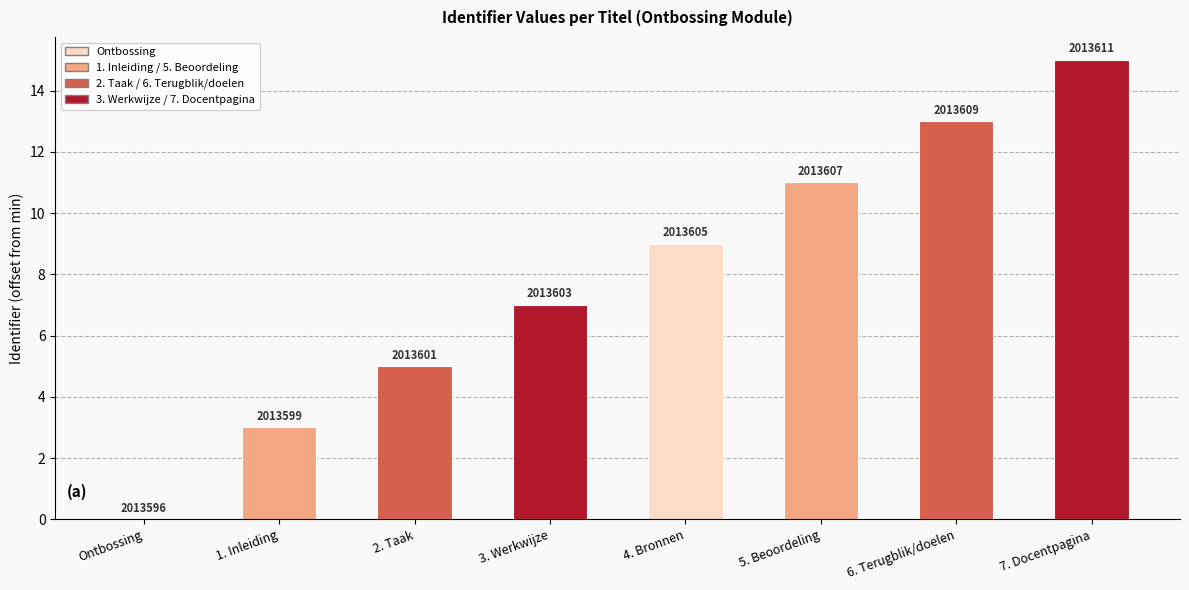

Reading left to right, list all the values displayed in this chart.

Ontbossing=0	1. Inleiding=3	2. Taak=5	3. Werkwijze=7	4. Bronnen=9	5. Beoordeling=11	6. Terugblik/doelen=13	7. Docentpagina=15